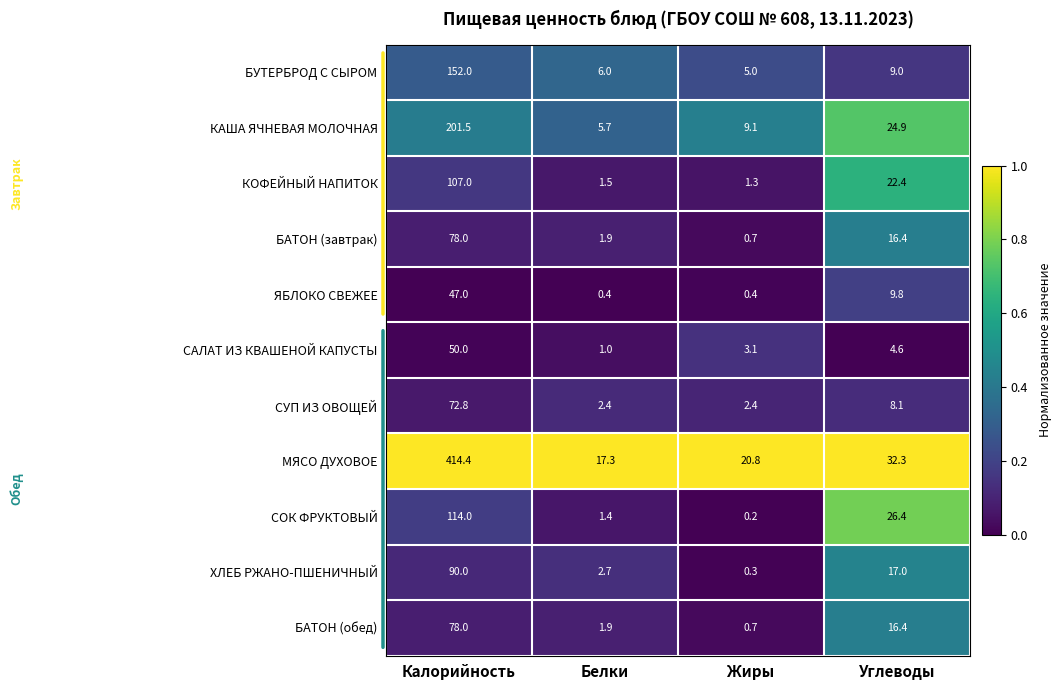

At which category is the sum across all series the highest?

Калорийность